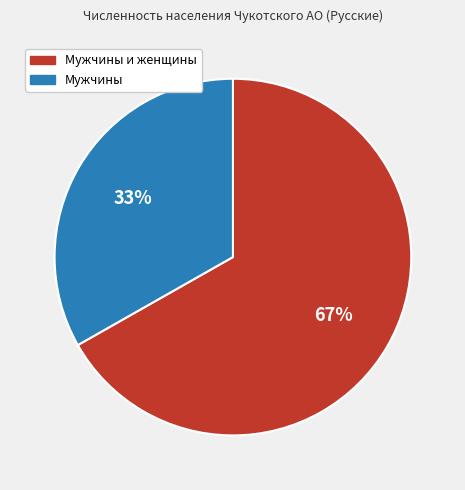

To the nearest percent, what is the difference between the largest and smallest slice percentages?

34%